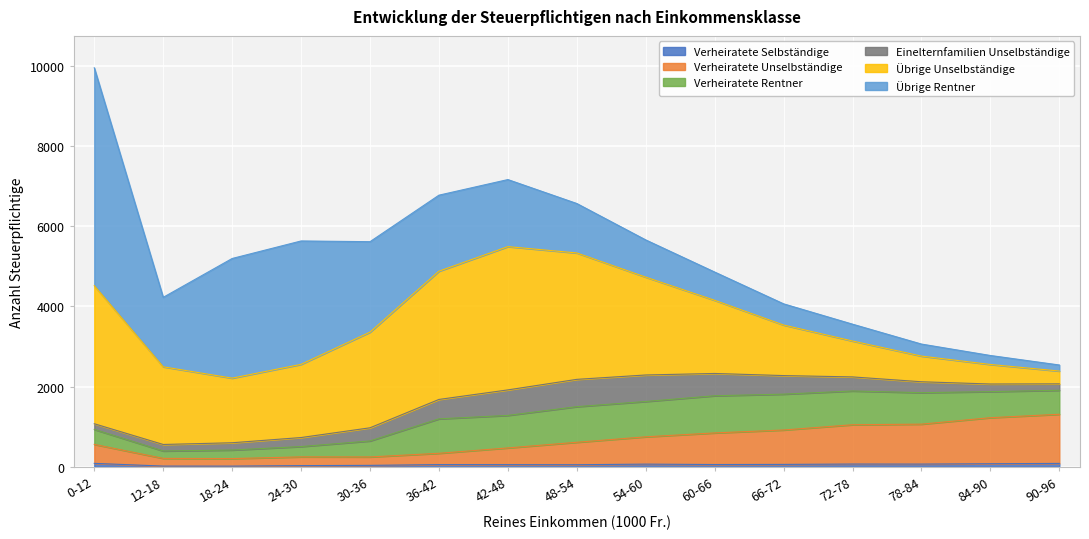

What position from the left is 36-42?

6